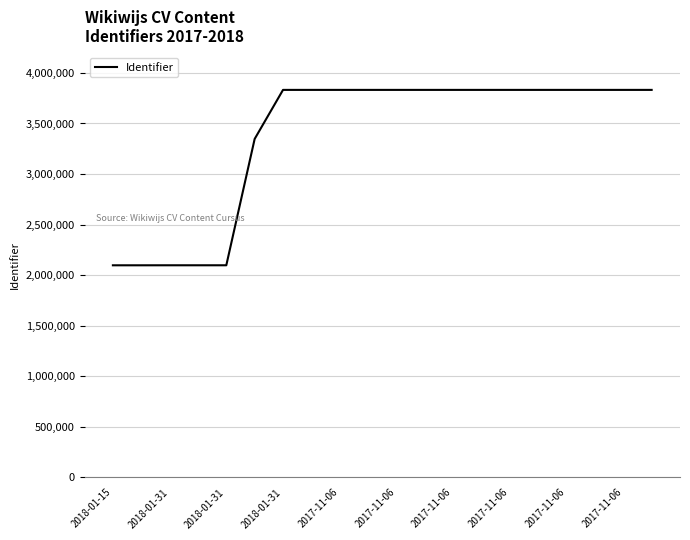

What is the difference between the maximum and minimum values?

1734691